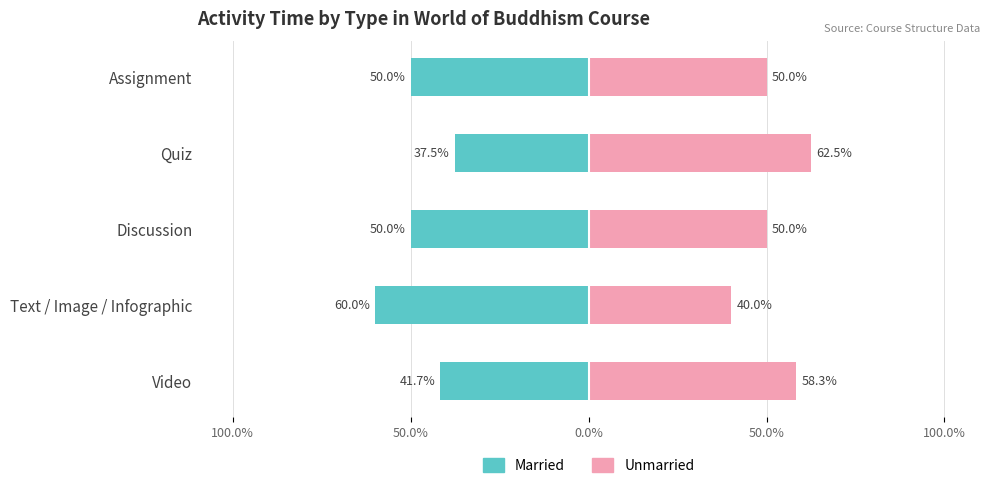

List the series in order of their overall mean, lowest first.

Married, Unmarried